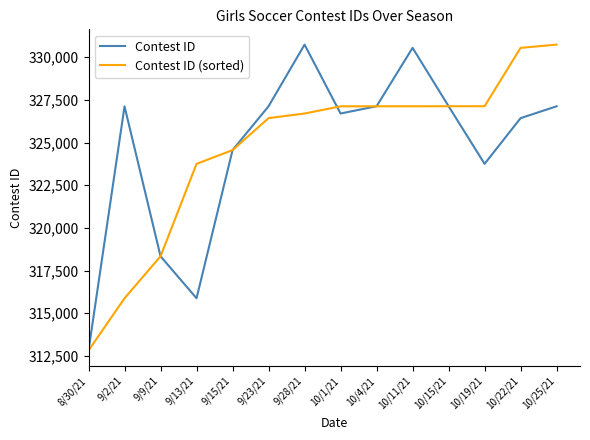

What is the total value across all series at 9/13/21?

639636